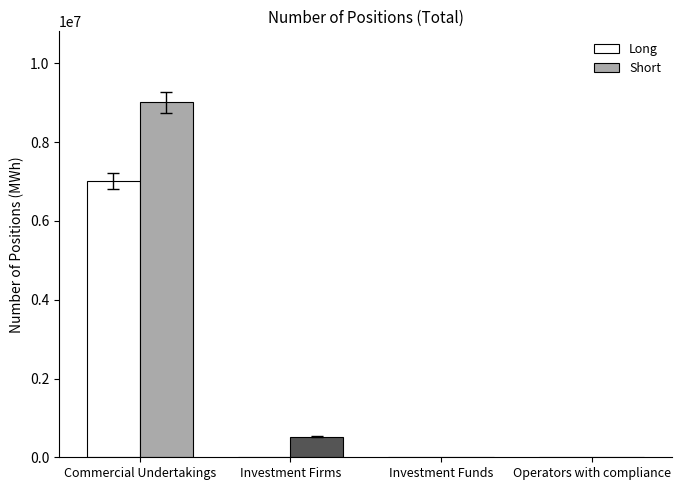

At which category is the sum across all series the highest?

Commercial Undertakings